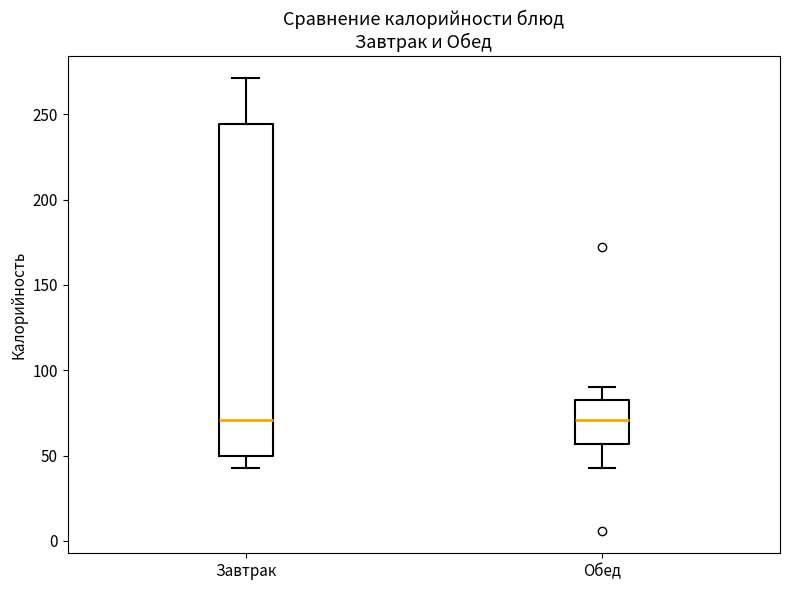

Reading left to right, transcribe this box plot: for each box, give where its median line is, the range the box spans, and where its two whiskers end, as read against the y-axis. The values are not printed on the chart, so give them approximately, as read against the axis.

Завтрак: median 70, box 50 to 245, whiskers 45 to 270
Обед: median 70, box 55 to 85, whiskers 45 to 90